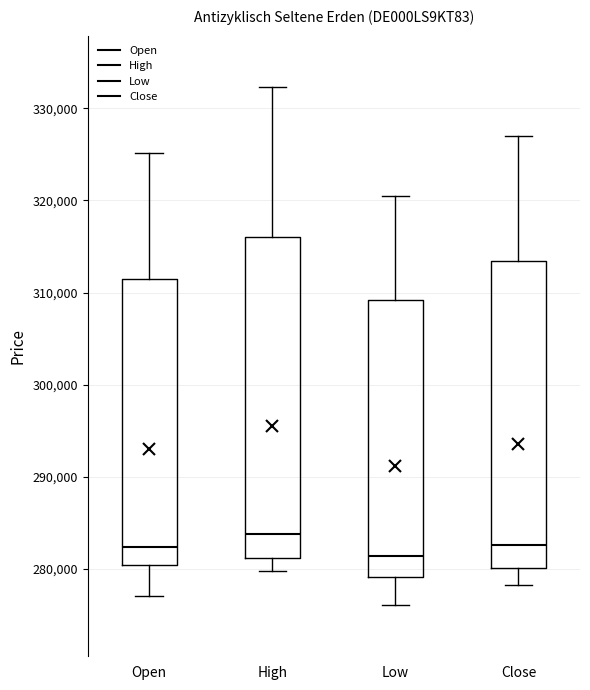

Where does the median line of the box for Close sit on the y-axis? The values are not printed on the chart, so give them approximately, as read against the axis.

283000